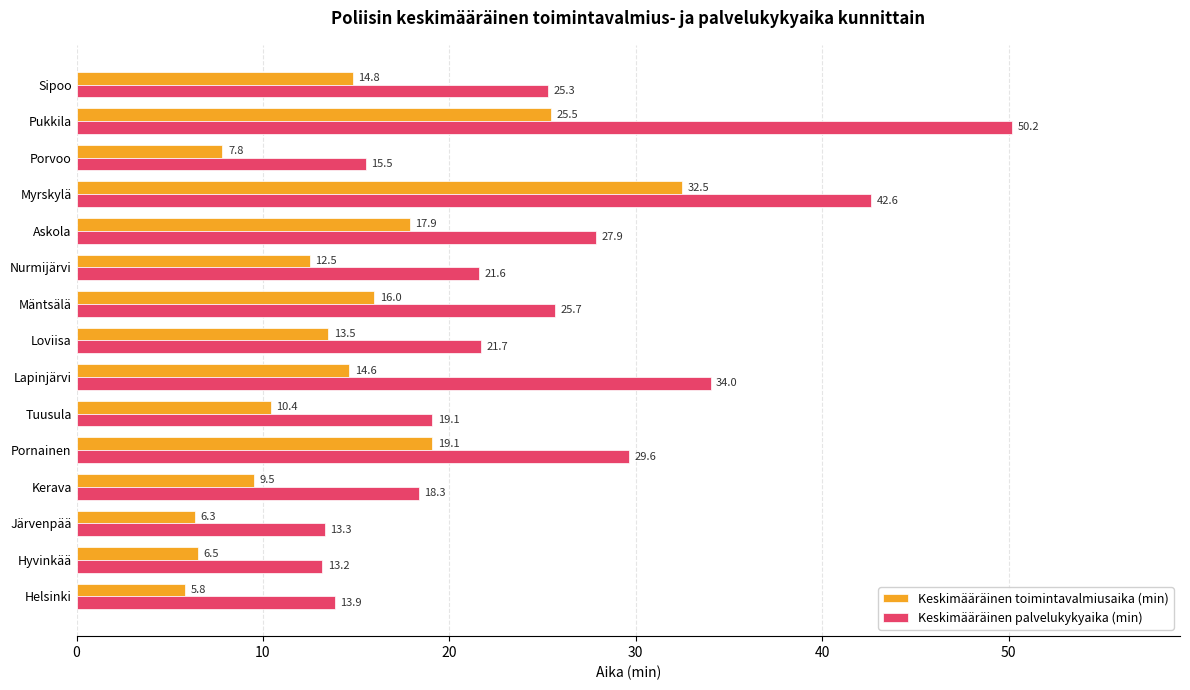

Which series has the largest range (max minus min)?

Keskimääräinen palvelukykyaika (min)